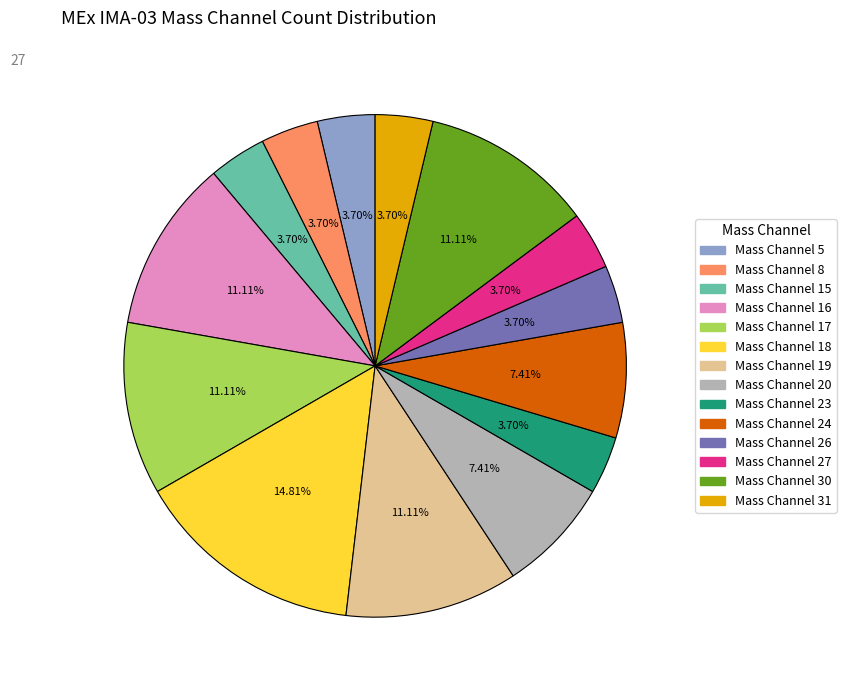

What is the ratio of the value at Mass Channel 16 to the value at Mass Channel 20?

1.5